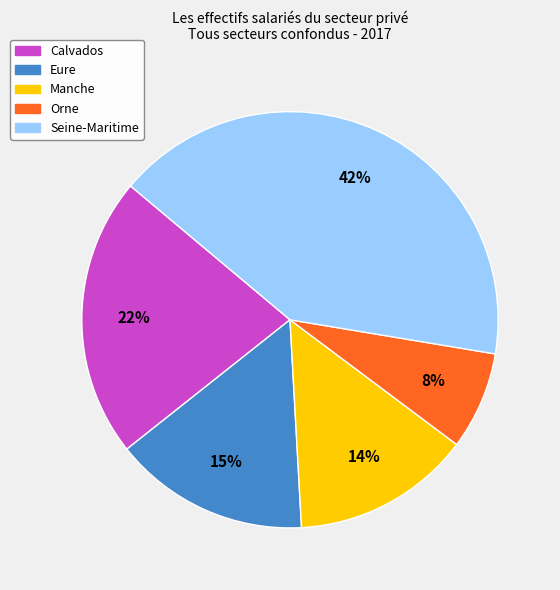

Is it true that Manche is 14% of the pie?

True